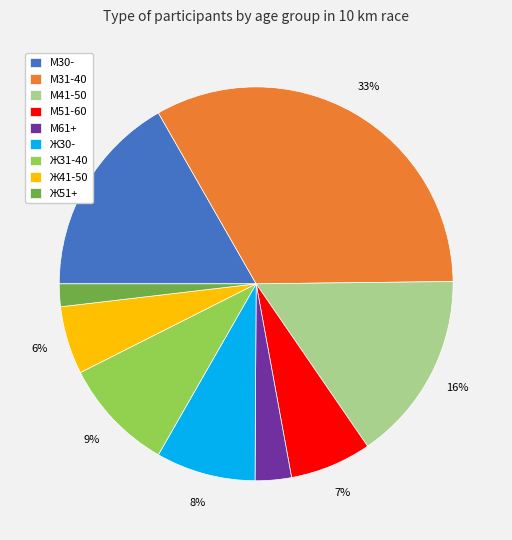

Between Ж51+ and Ж41-50, which is larger?

Ж41-50